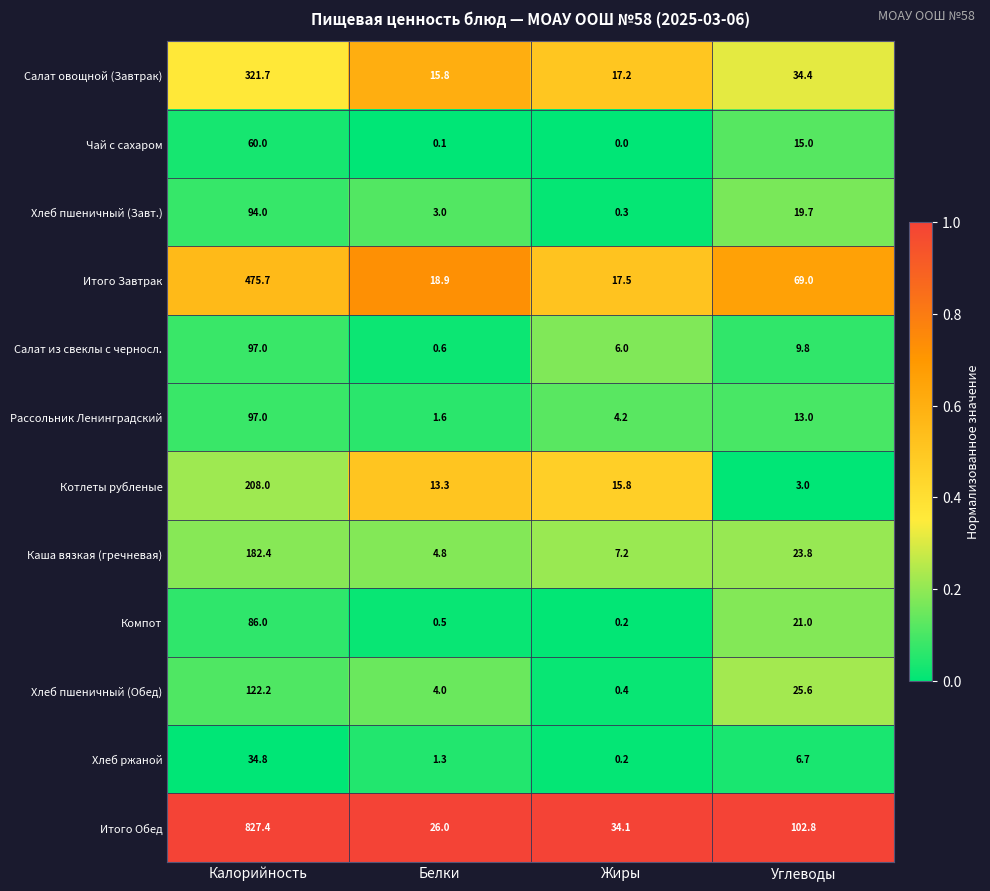

Read the Рассольник Ленинградский value at Жиры.

4.2